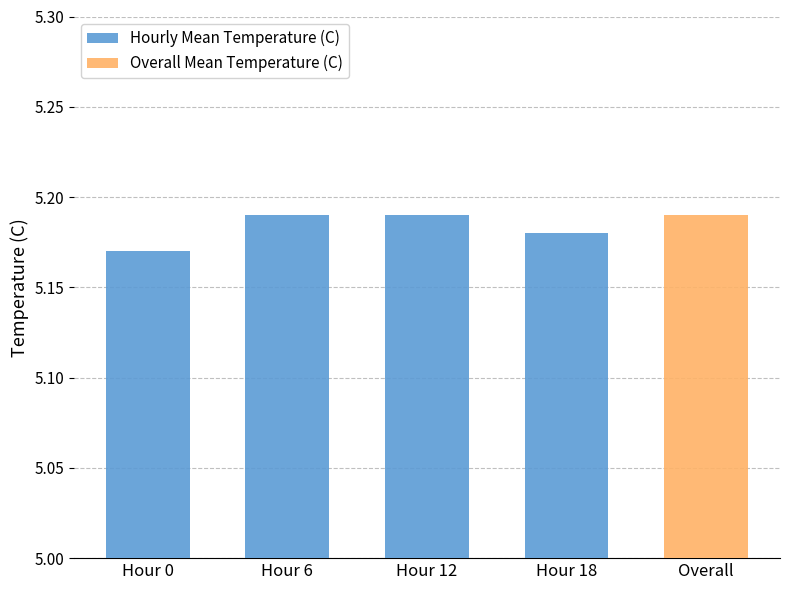

Count the values in the range 5 to 6.

4